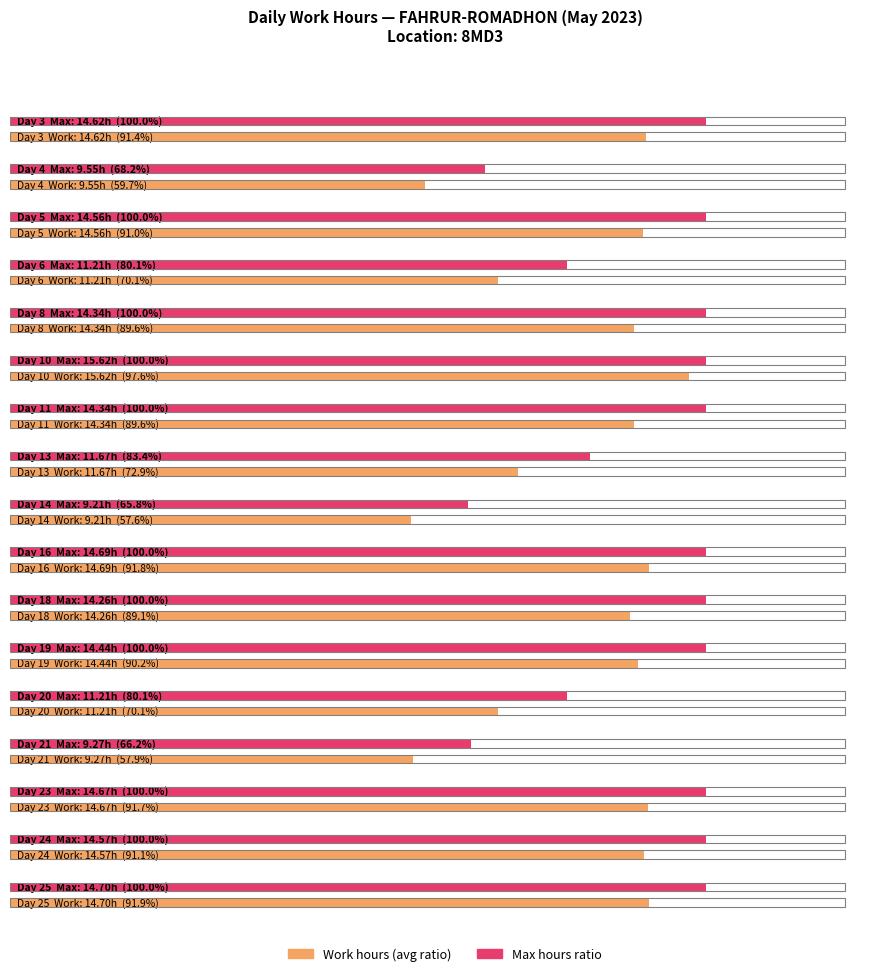

Where does the data first go above 14?

3